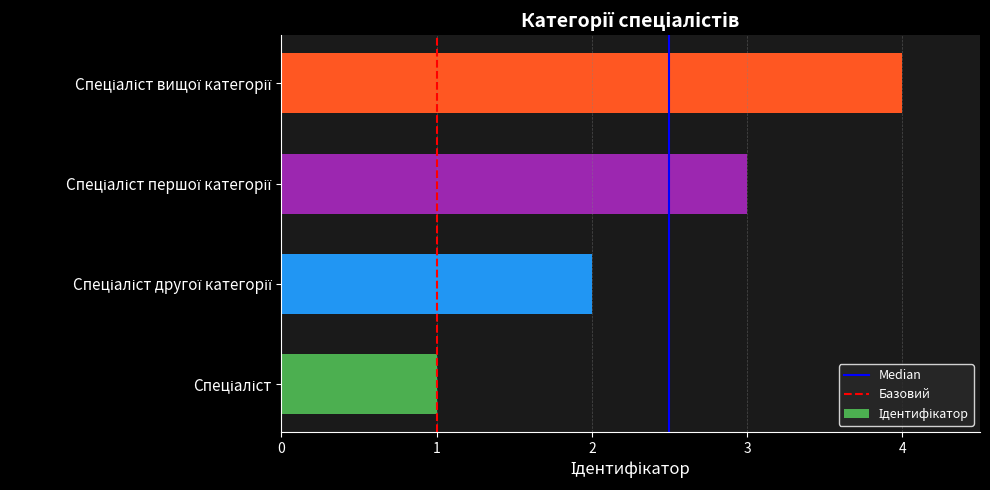

Count the number of categories in the chart.

4